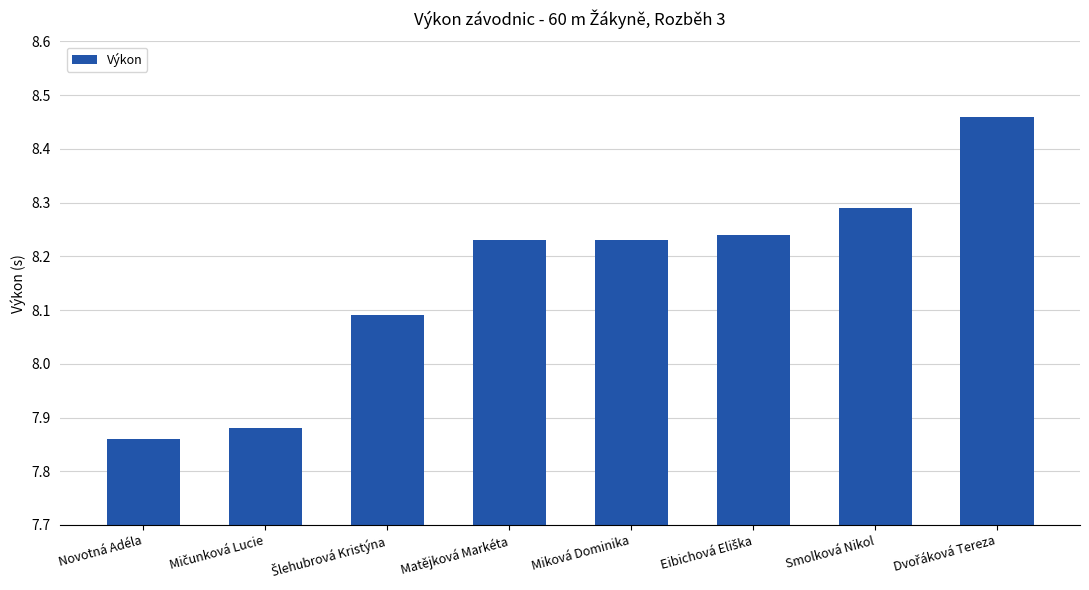

At which category does the chart reach its minimum across all series?

Novotná Adéla